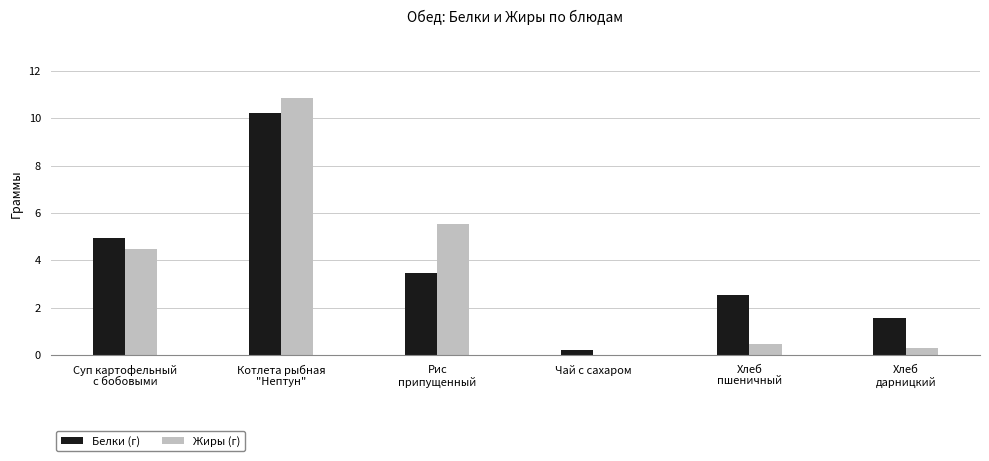

What is the approximate value of Белки (г) at Котлета рыбная
"Нептун"?

10.2